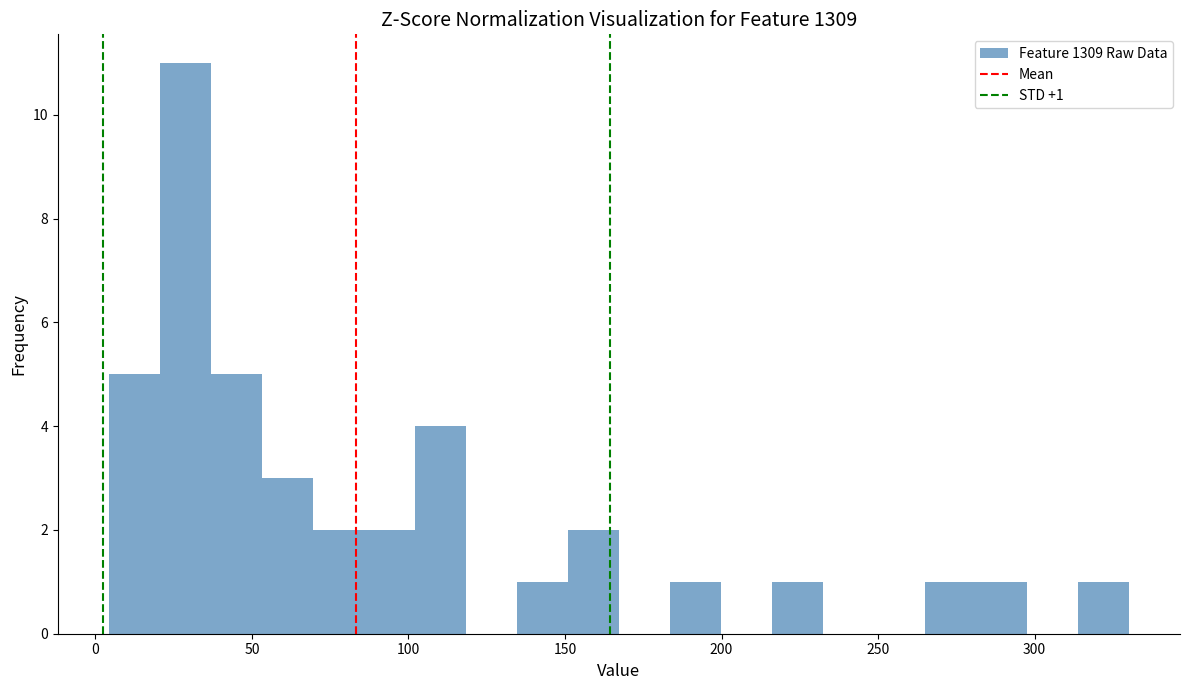

Around what value on the x-axis is the tallest bar? Give the approximate position of its centre, as read against the axis.

30